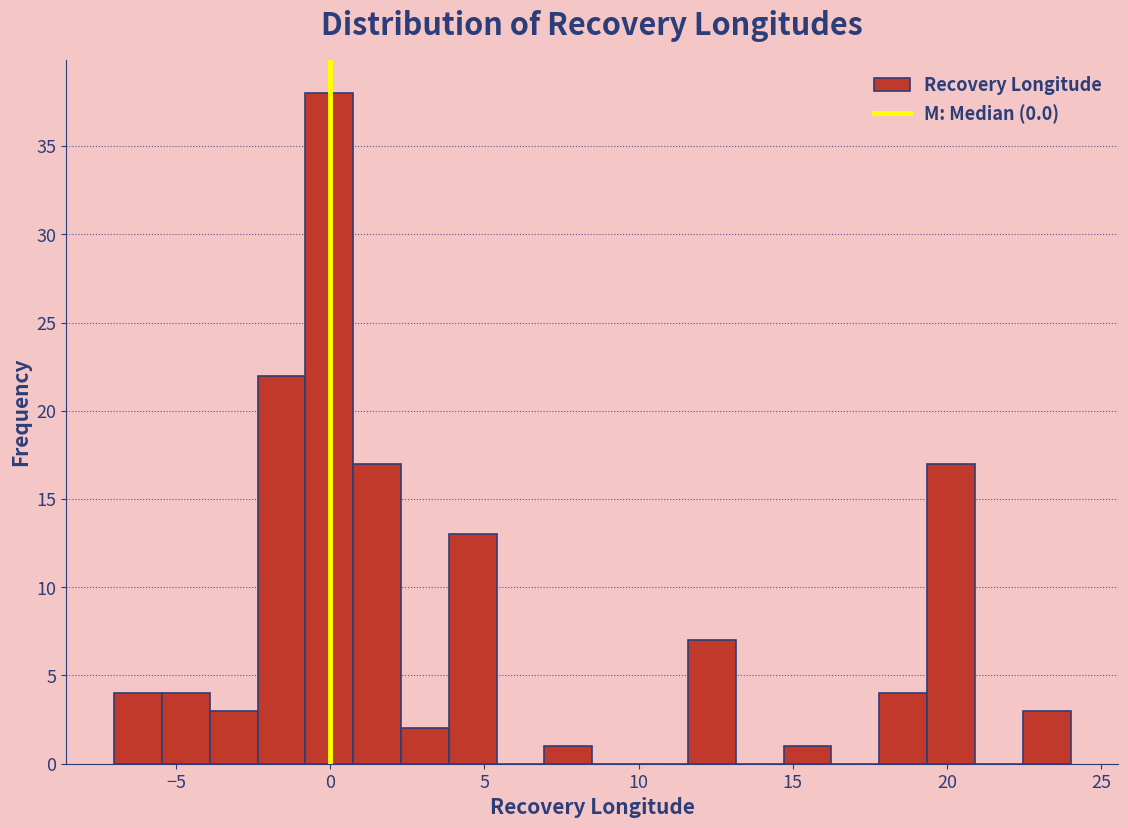

Around what value on the x-axis is the tallest bar? Give the approximate position of its centre, as read against the axis.

0.0